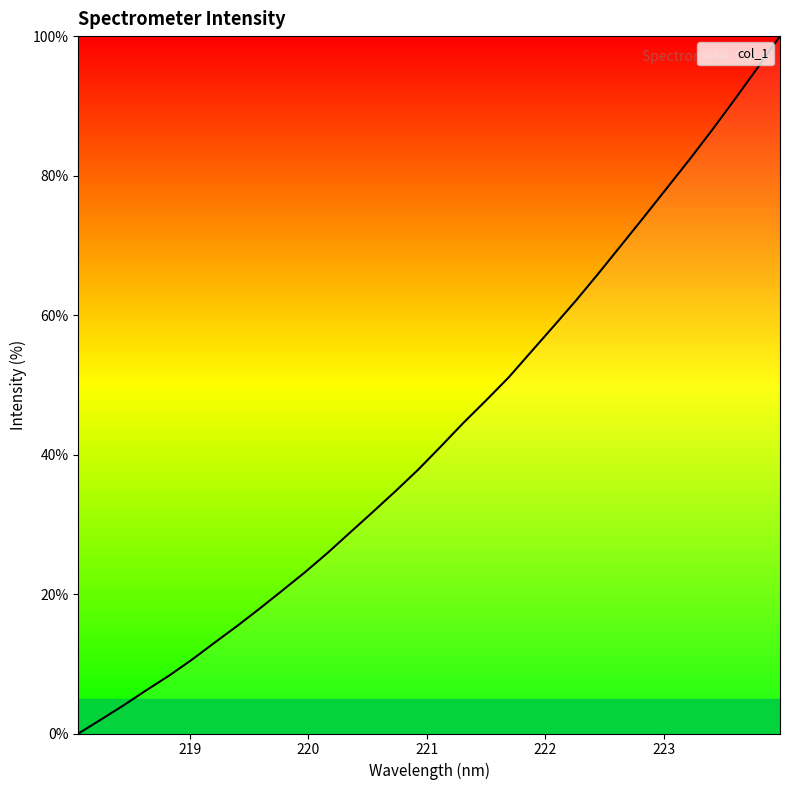

What is the maximum value shown in the chart?

100.0